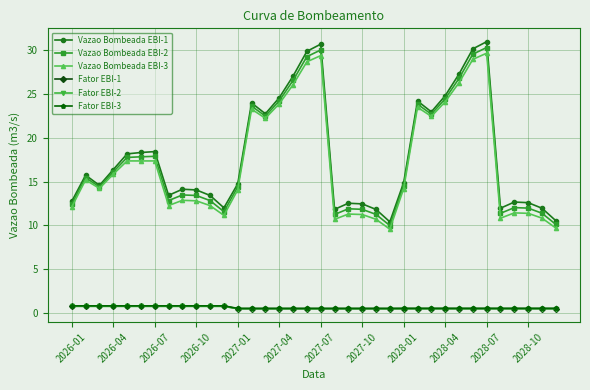

True or false: Vazao Bombeada EBI-2 has more than 1 interior local peaks.

True